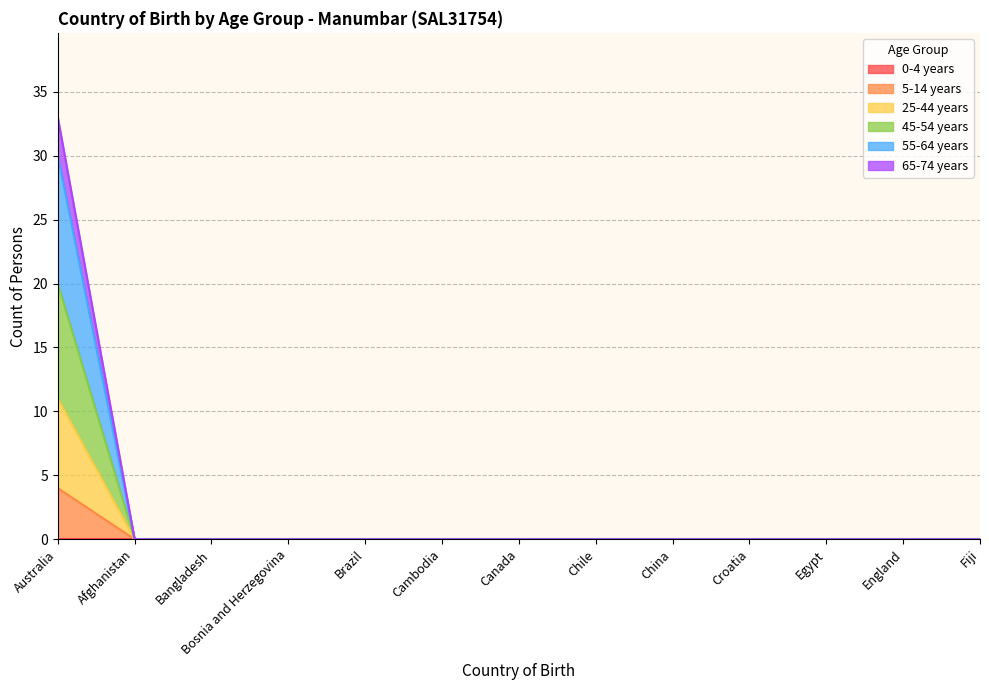

At which category is the sum across all series the highest?

Australia